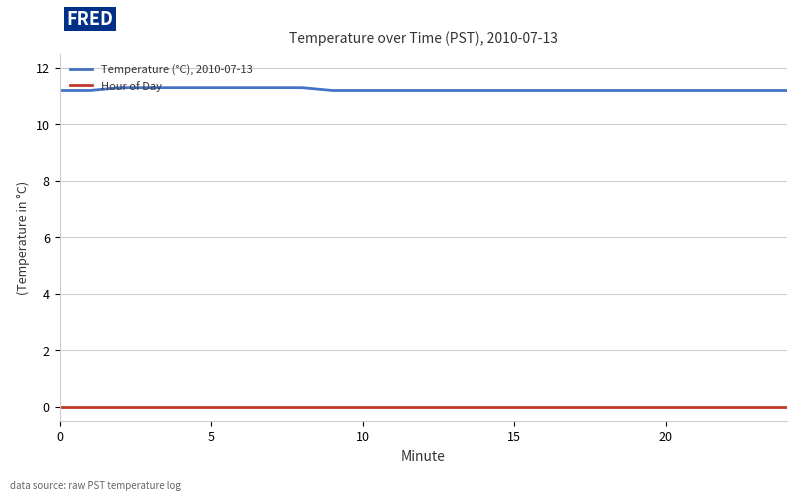

Rank the series by their maximum value, from highest to lowest.

Temperature (°C), 2010-07-13, Hour of Day